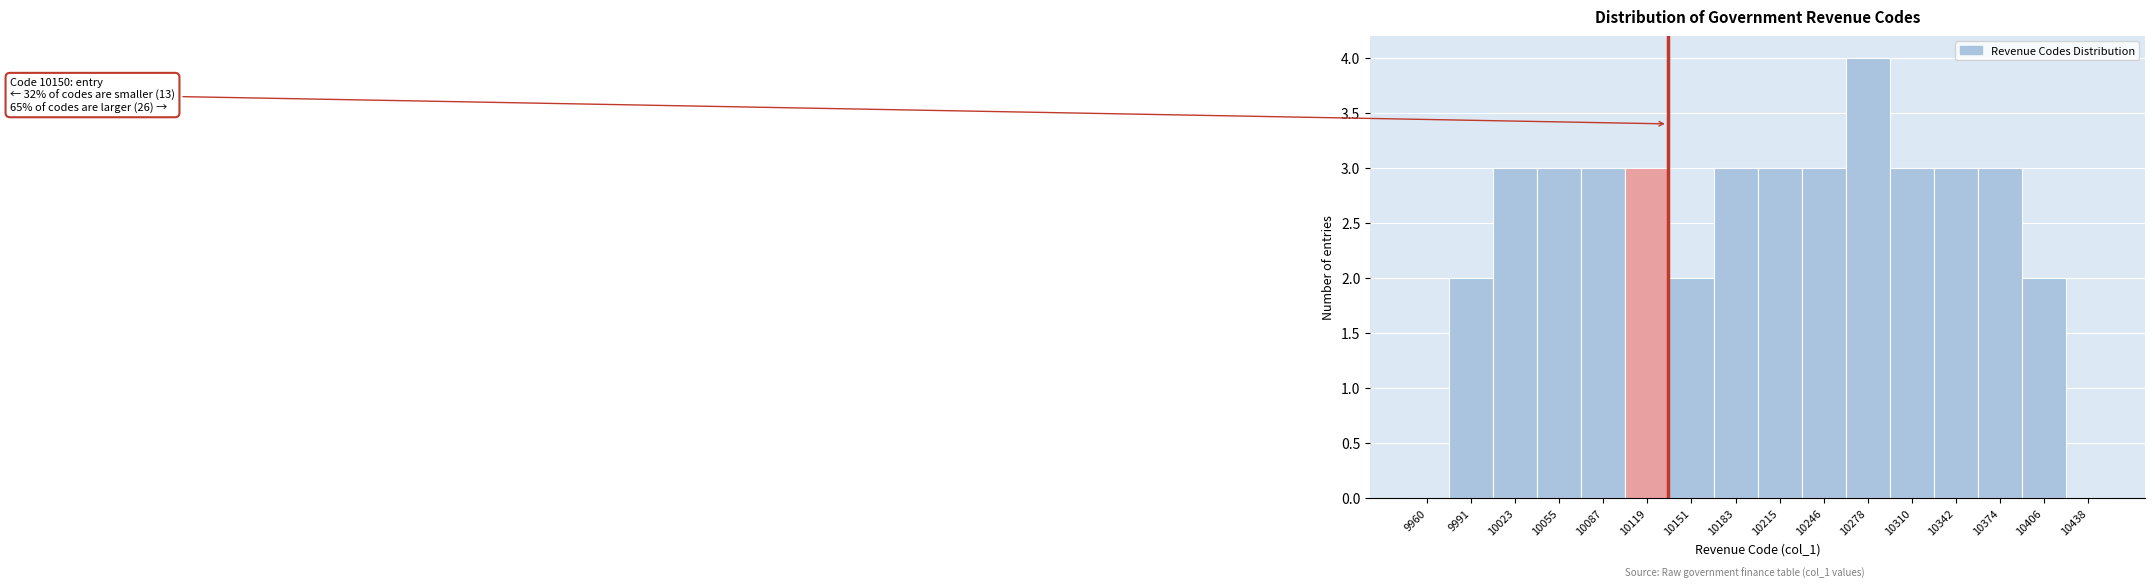

Reading left to right, transcribe all the data shown in this chart.

9960=0	9991=2	10023=3	10055=3	10087=3	10119=3	10151=2	10183=3	10215=3	10246=3	10278=4	10310=3	10342=3	10374=3	10406=2	10438=0